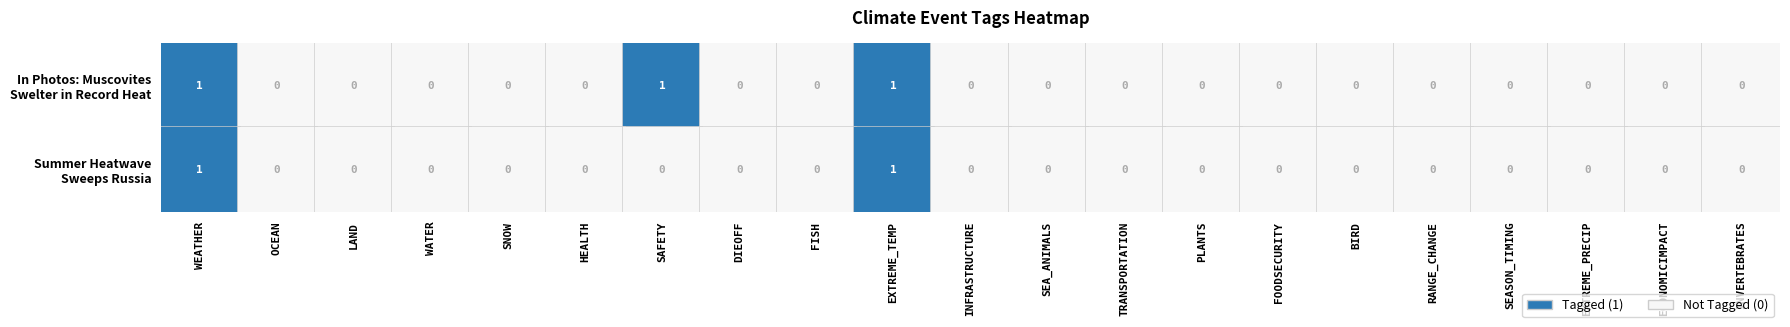

How many categories are shown in the chart?

21